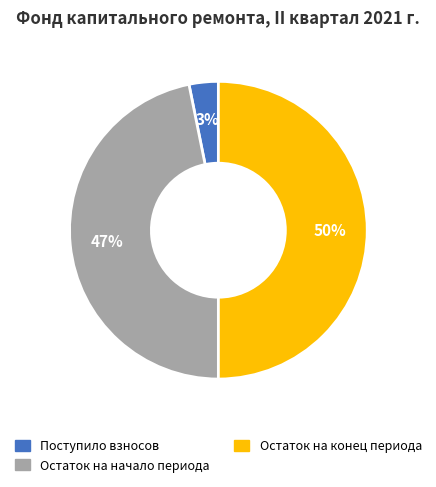

To the nearest percent, what is the average slice percentage?

33%